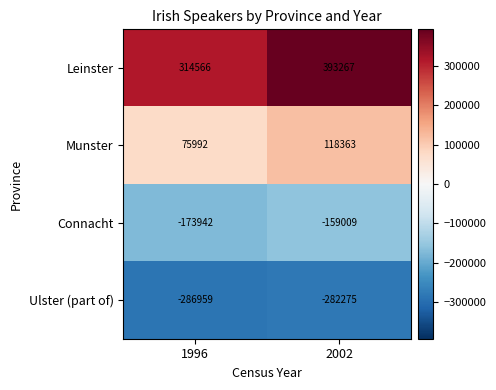

True or false: Leinster has a value of 135687 at 1996.

False